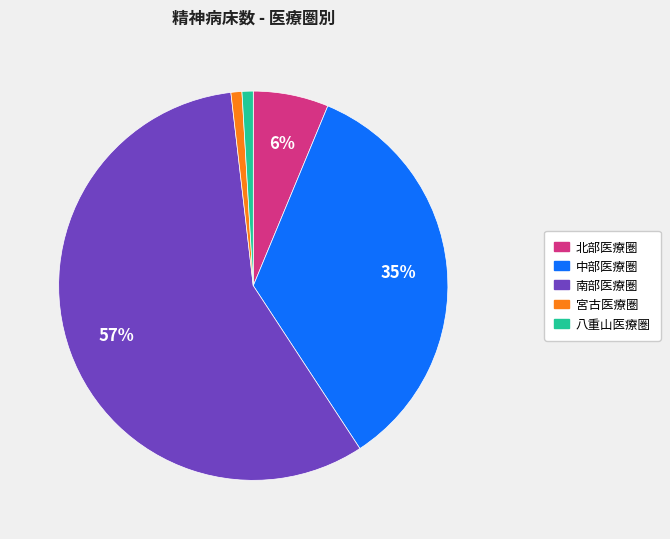

Which slice is the largest?

南部医療圏